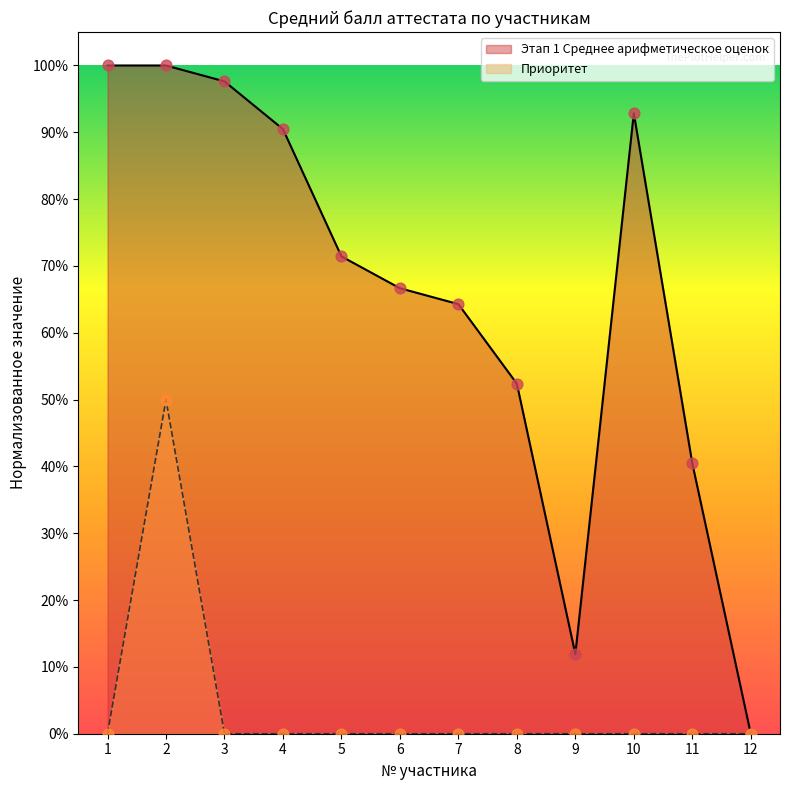

Which series has the largest Y range (max minus min)?

Этап 1 Среднее арифметическое оценок